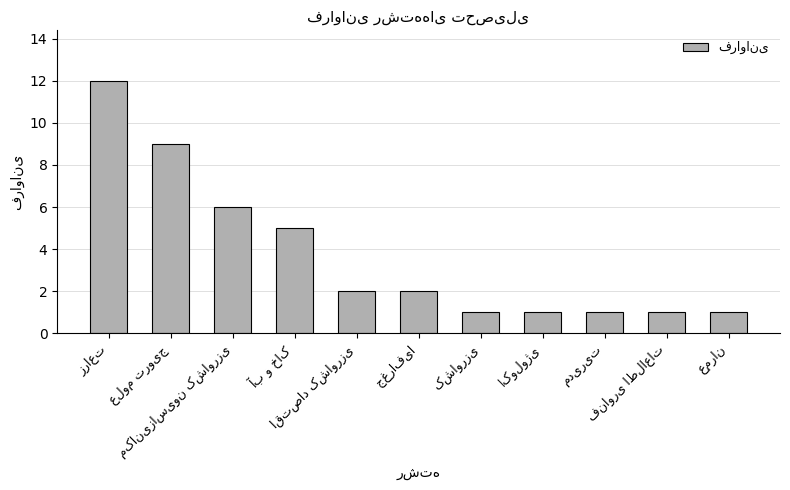

What is the difference between the maximum and minimum values?

11